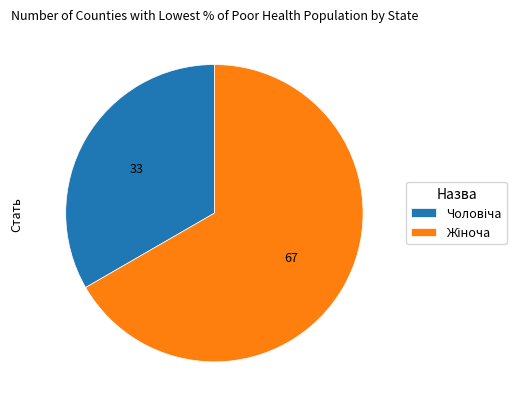

Is there a majority slice in this chart?

Yes